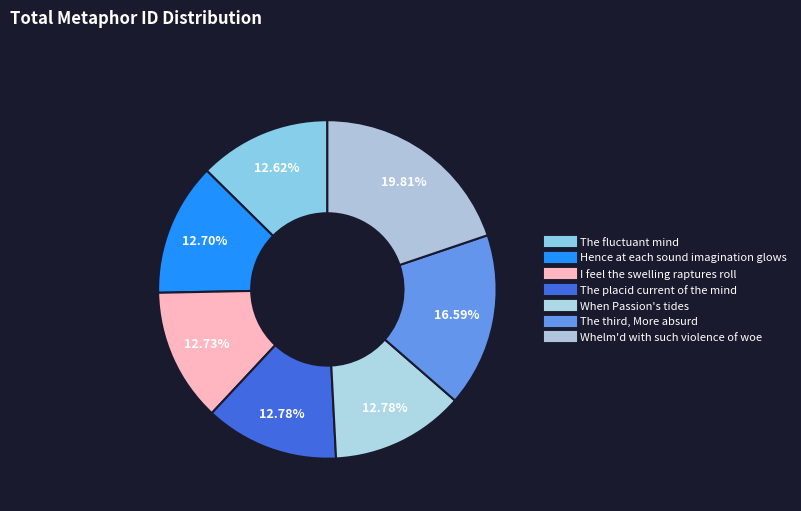

Which slice is the largest?

Whelm'd with such violence of woe